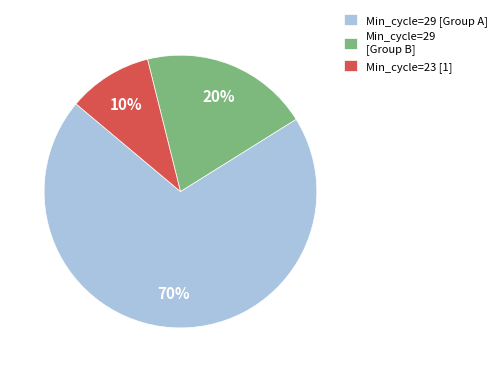

Which has a higher value, Min_cycle=29 [Group A] or Min_cycle=23 [1]?

Min_cycle=29 [Group A]